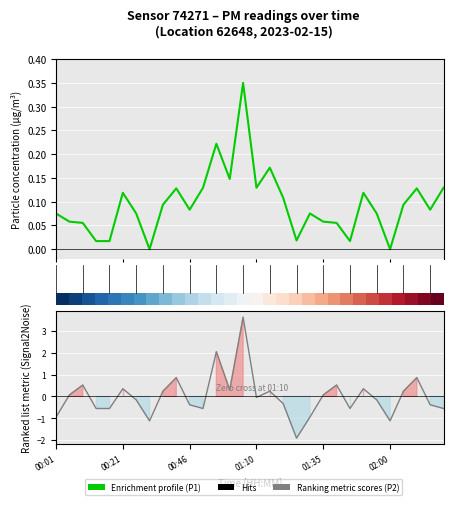

At how many categories does at least one series exceed 1?

2